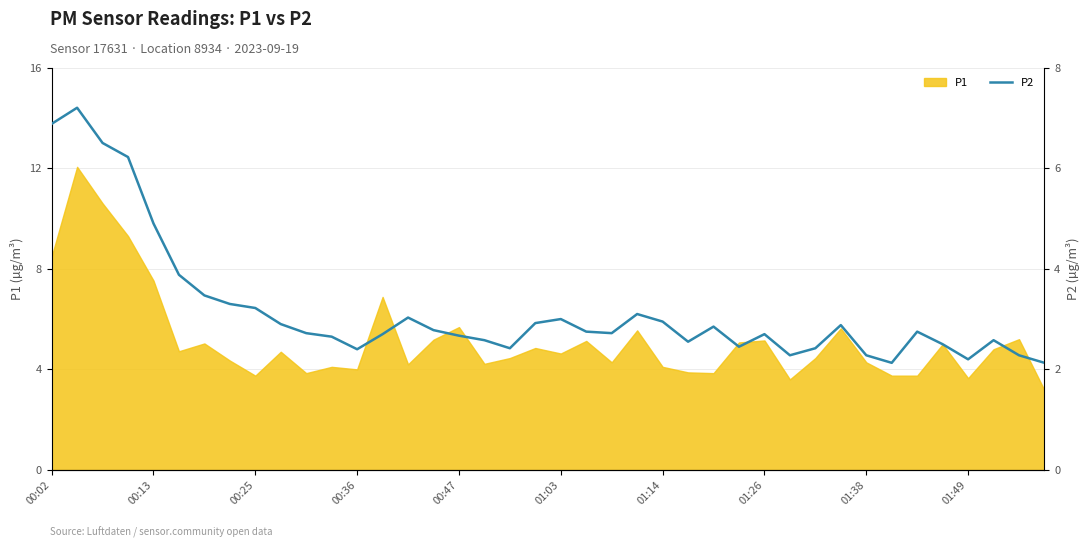

How many lines are shown in the chart?

1